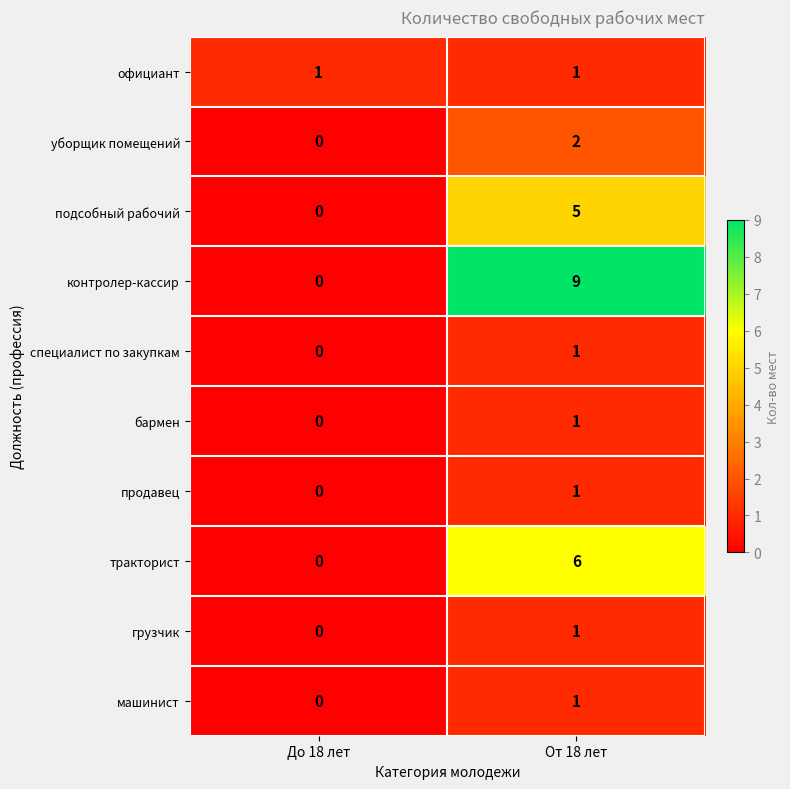

Which series changed the most between До 18 лет and От 18 лет?

контролер-кассир